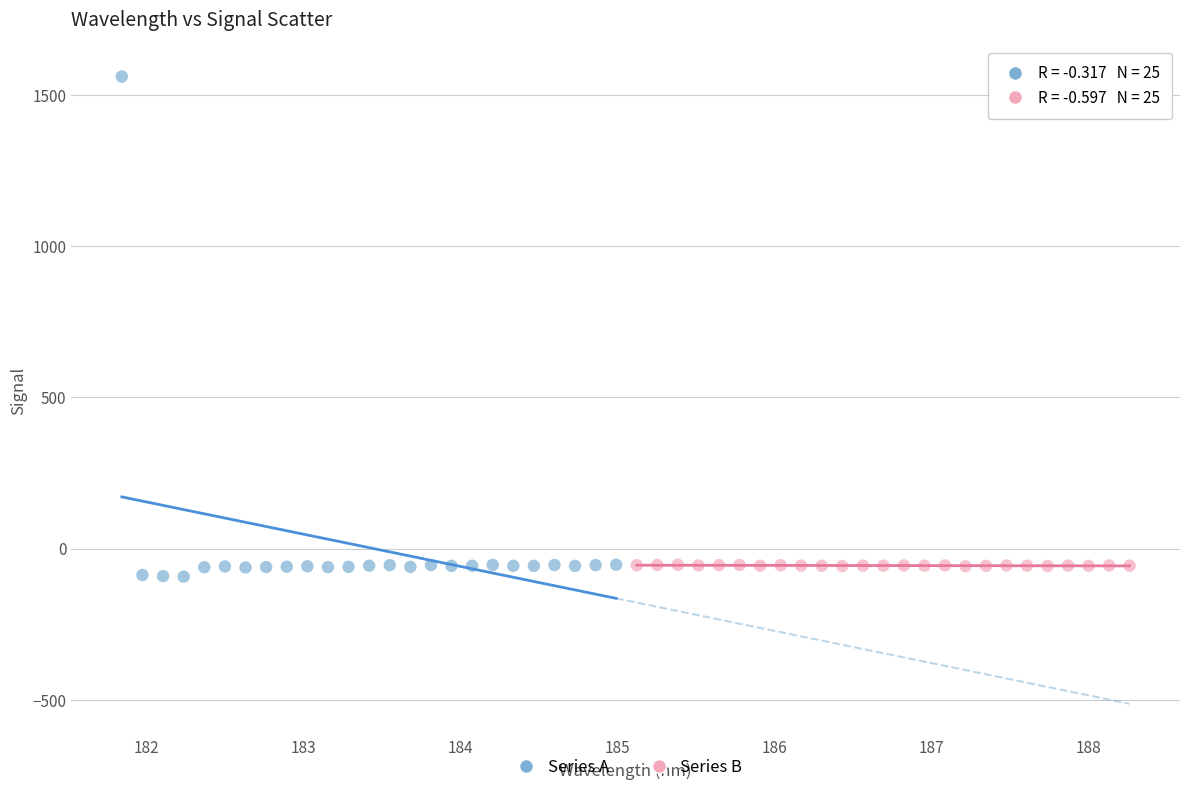

Which series reaches the maximum Y coordinate?

Series A